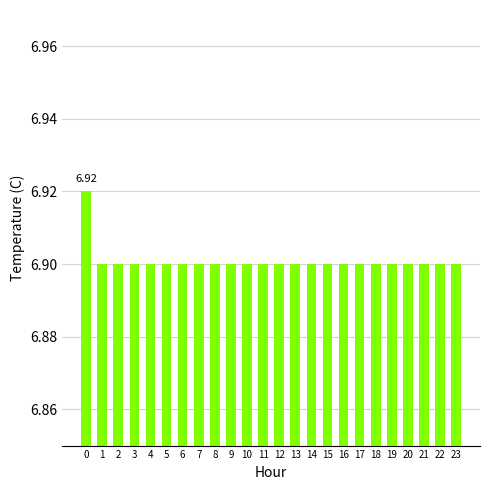

True or false: the data shows 6.9 at 19.

True